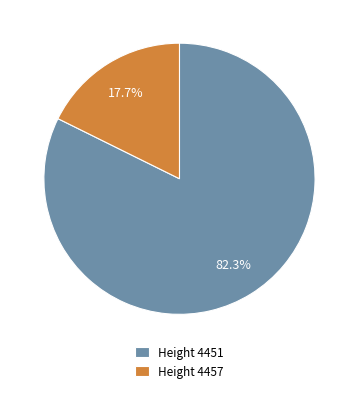

Which slice represents more than half of the pie?

Height 4451